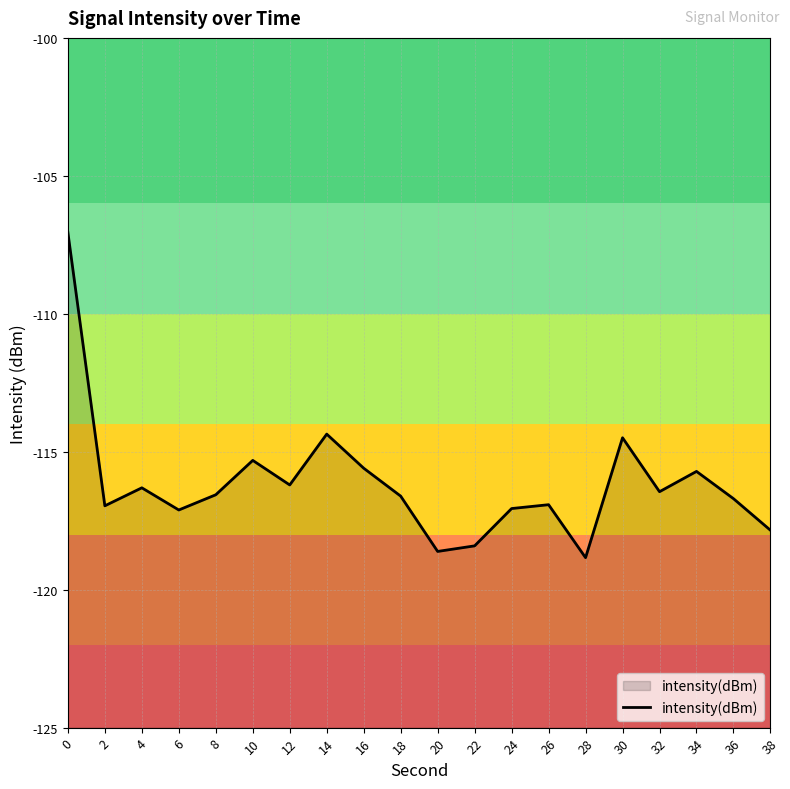

How many interior local valleys (lower than both neighbors) does the data have?

6